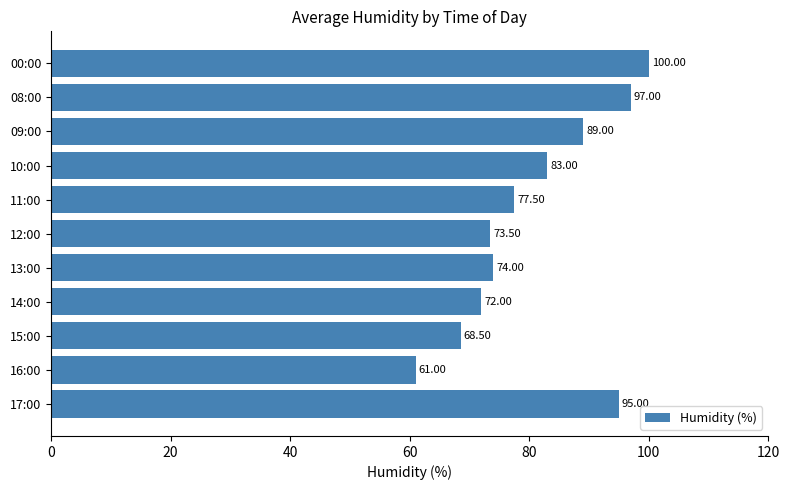

What is the greatest value displayed?

100.0